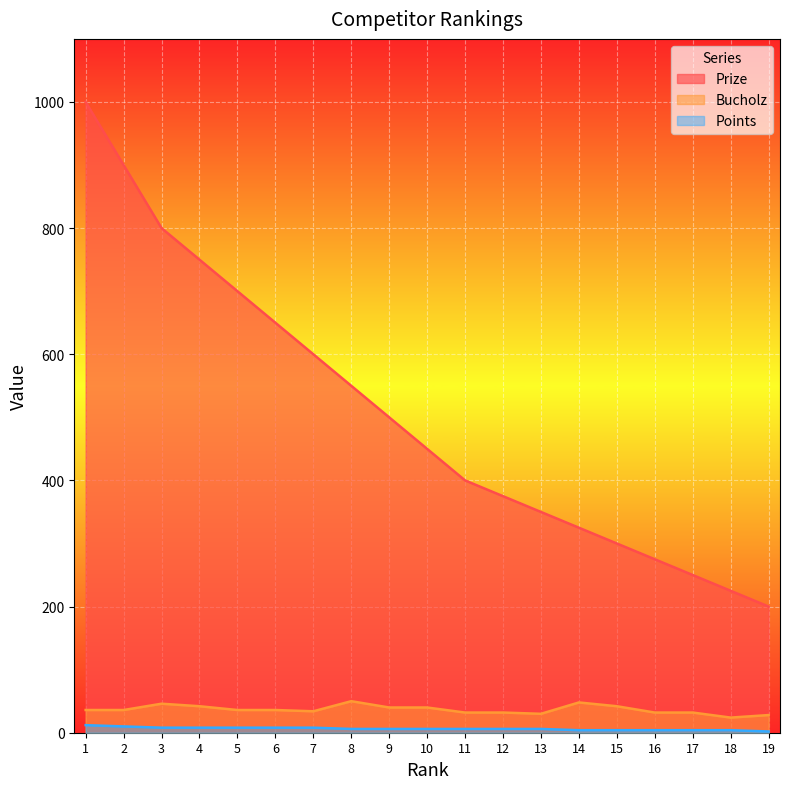

True or false: Points and Prize cross at least once.

False